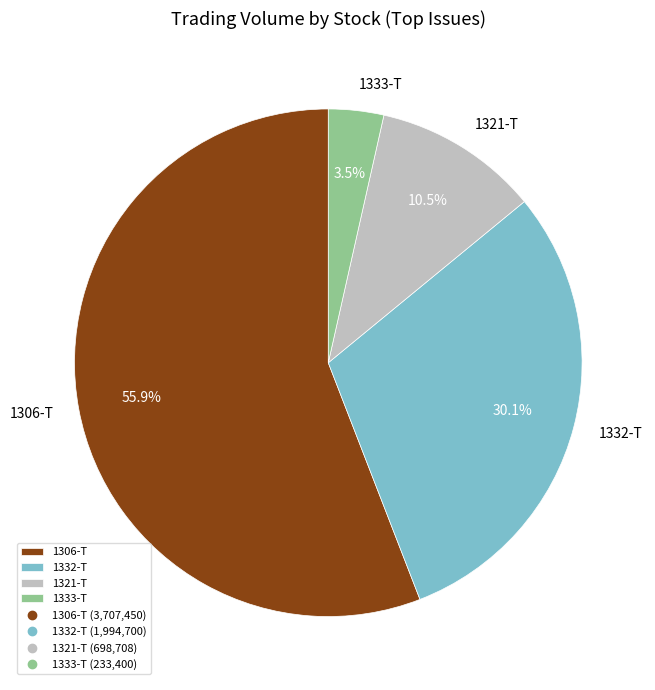

Combined, do 1333-T and 1306-T account for over 50%?

Yes